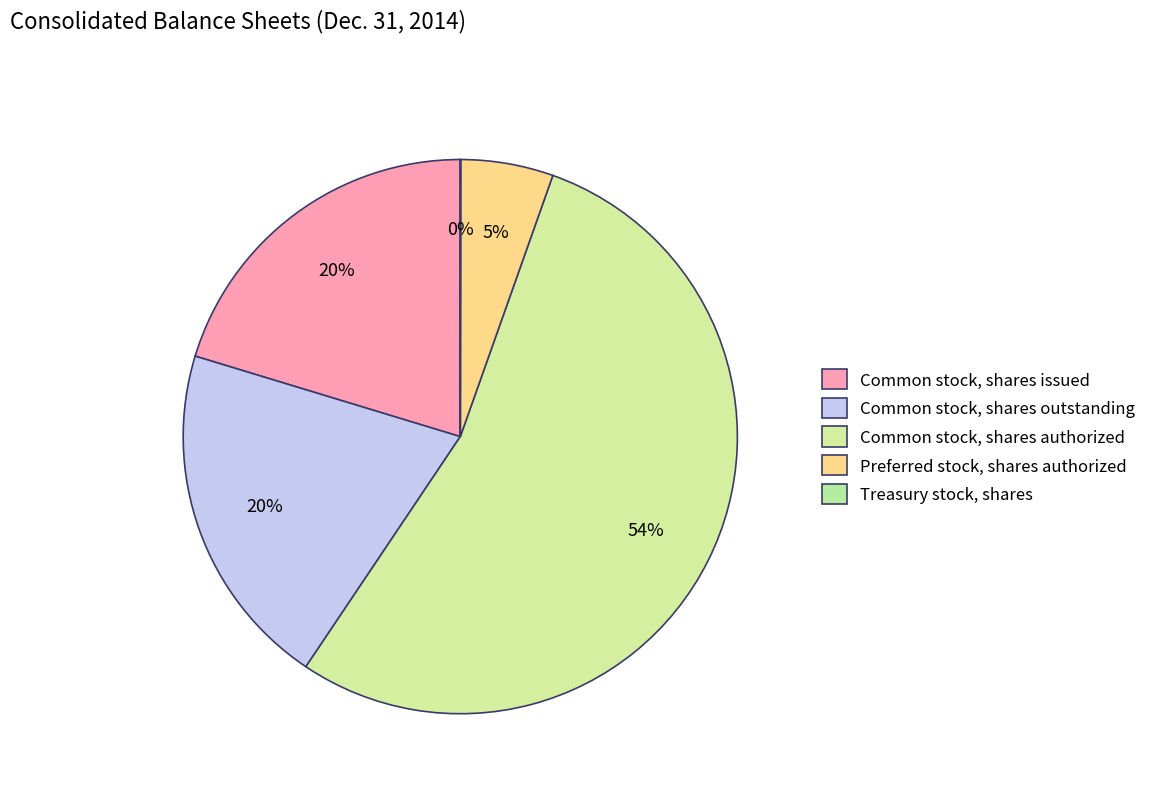

The Preferred stock, shares authorized slice represents 1% of the pie. True or false?

False